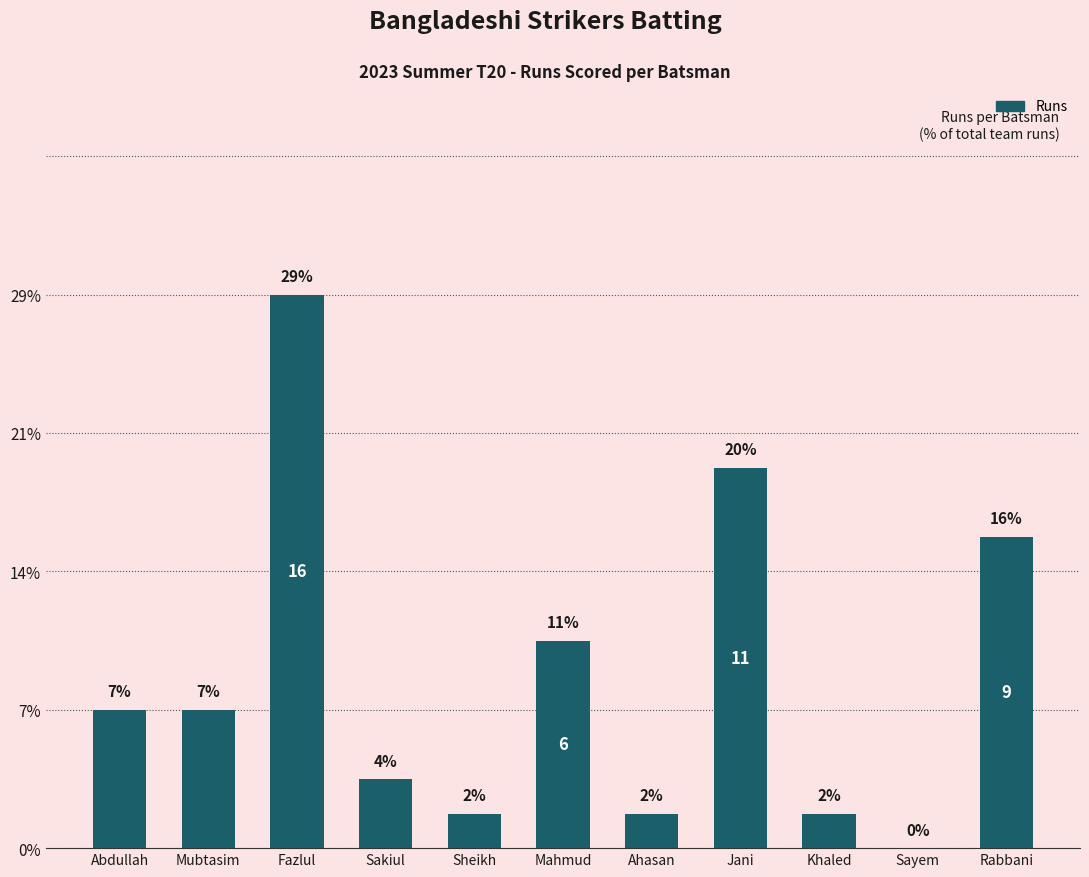

Are the bars horizontal?

No